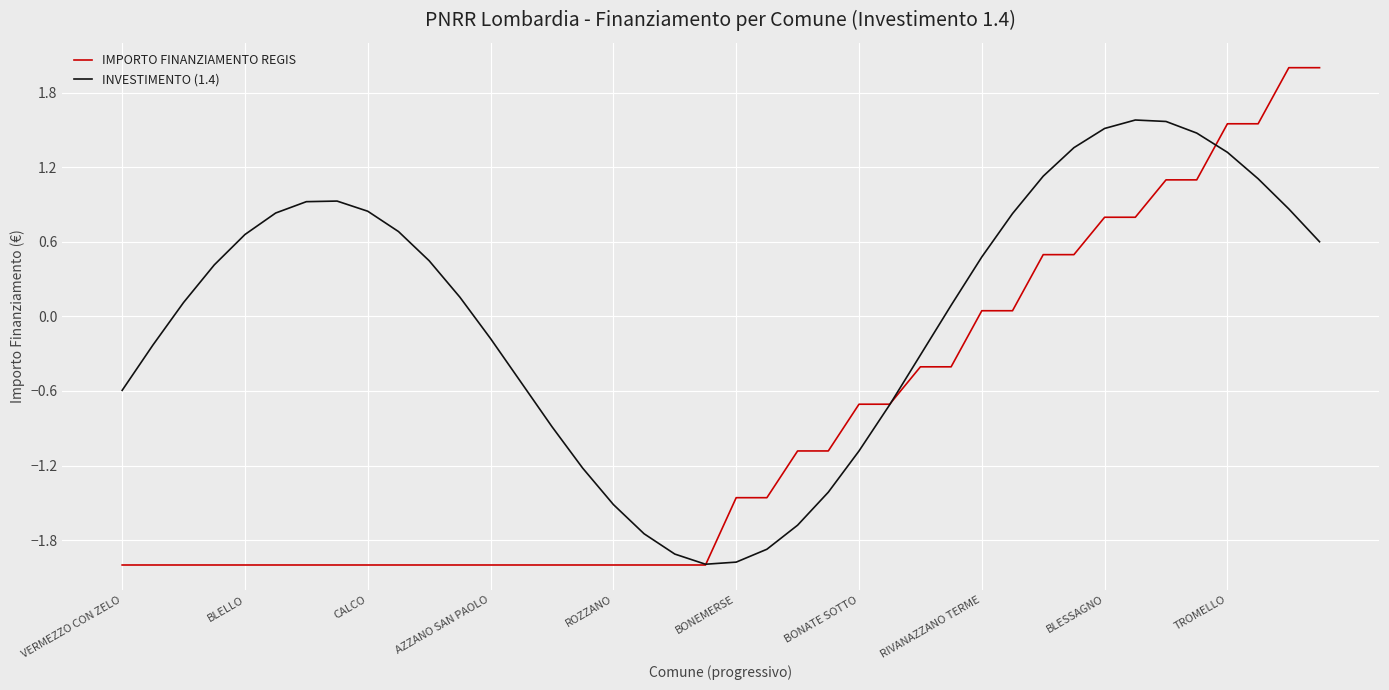

Rank the series by their average value, from highest to lowest.

INVESTIMENTO (1.4), IMPORTO FINANZIAMENTO REGIS